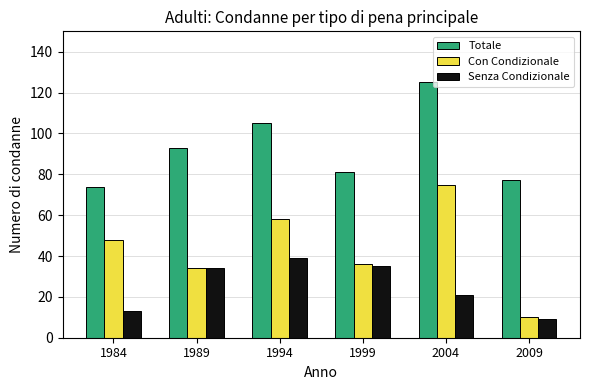

Reading right to left, what are all the values shown in this chart?

Totale: 2009=77	2004=125	1999=81	1994=105	1989=93	1984=74
Con Condizionale: 2009=10	2004=75	1999=36	1994=58	1989=34	1984=48
Senza Condizionale: 2009=9	2004=21	1999=35	1994=39	1989=34	1984=13